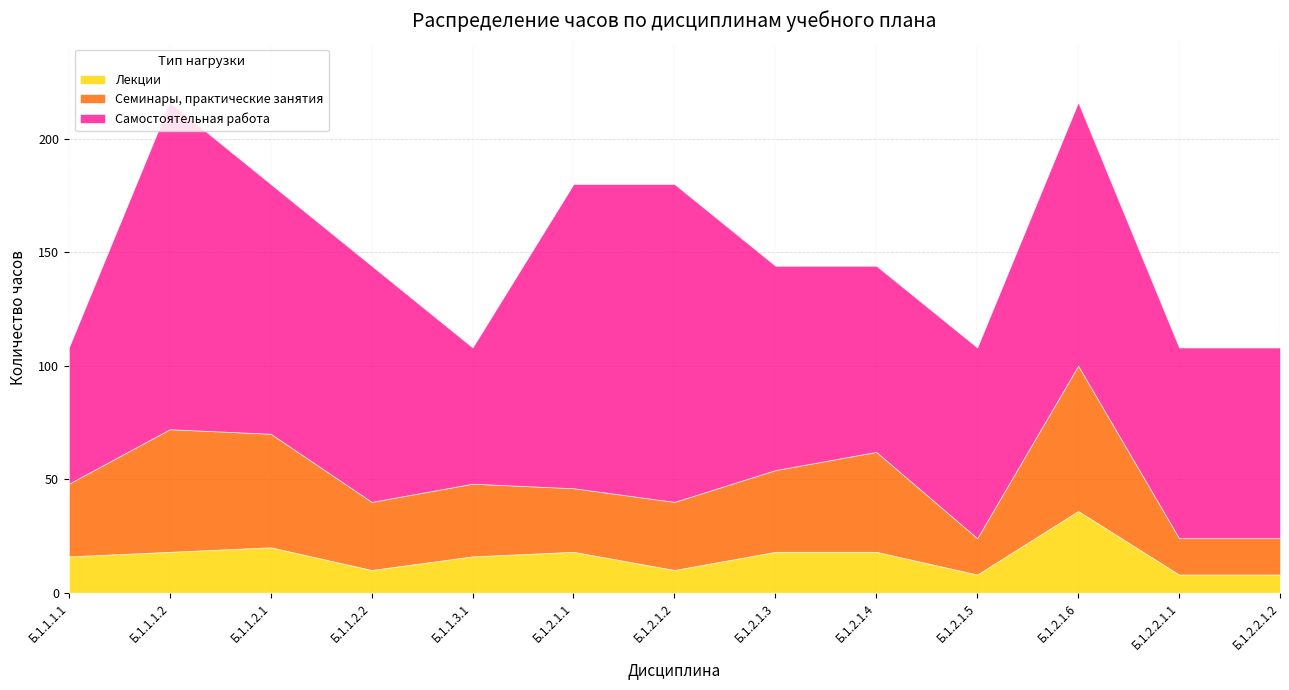

What is the total value across all series at Б.1.2.1.5?

108